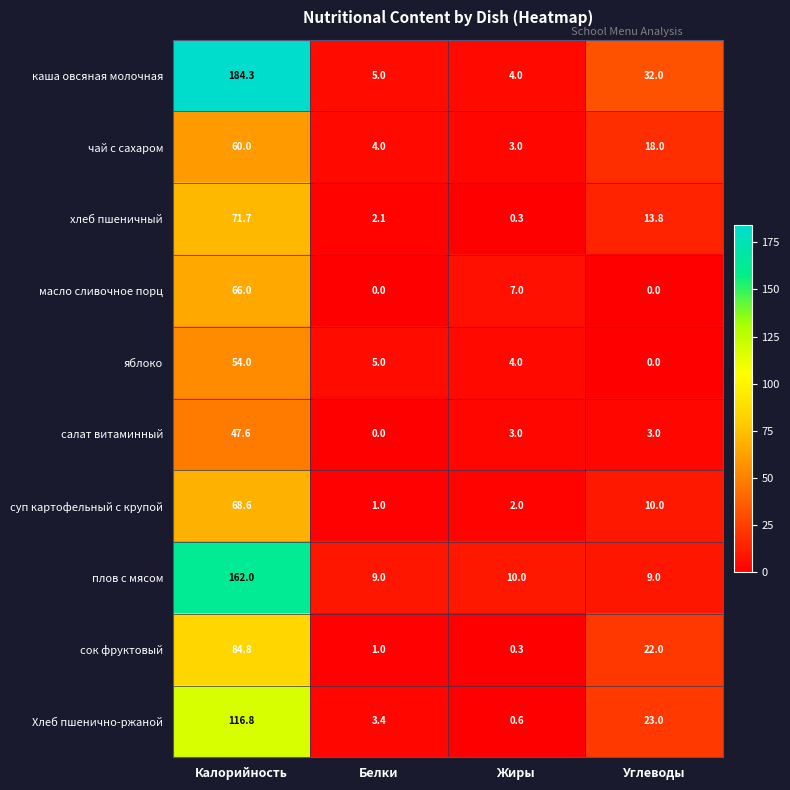

What is the difference between the maximum and minimum values in the суп картофельный с крупой series?

67.6